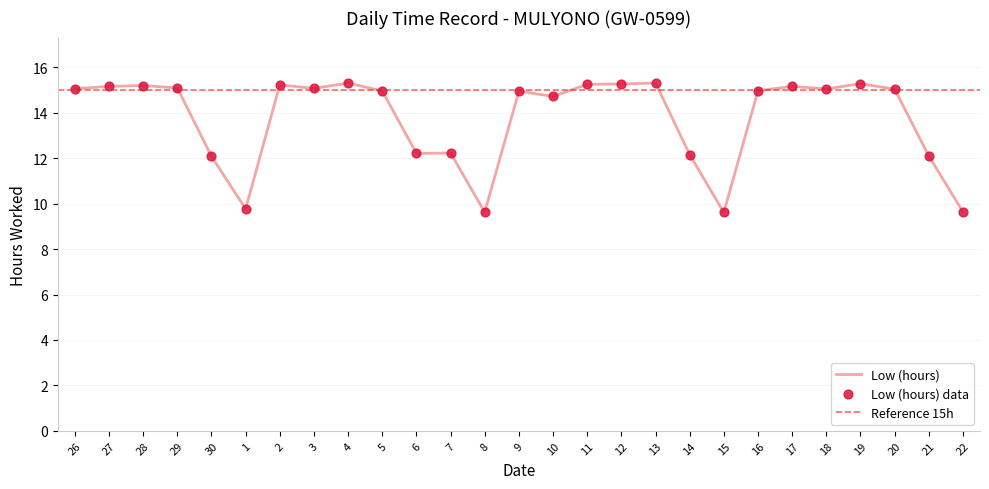

Which has a higher value, 5 or 6?

5